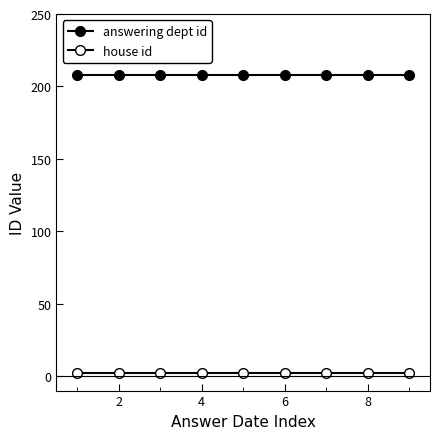

How many series are shown in this chart?

2